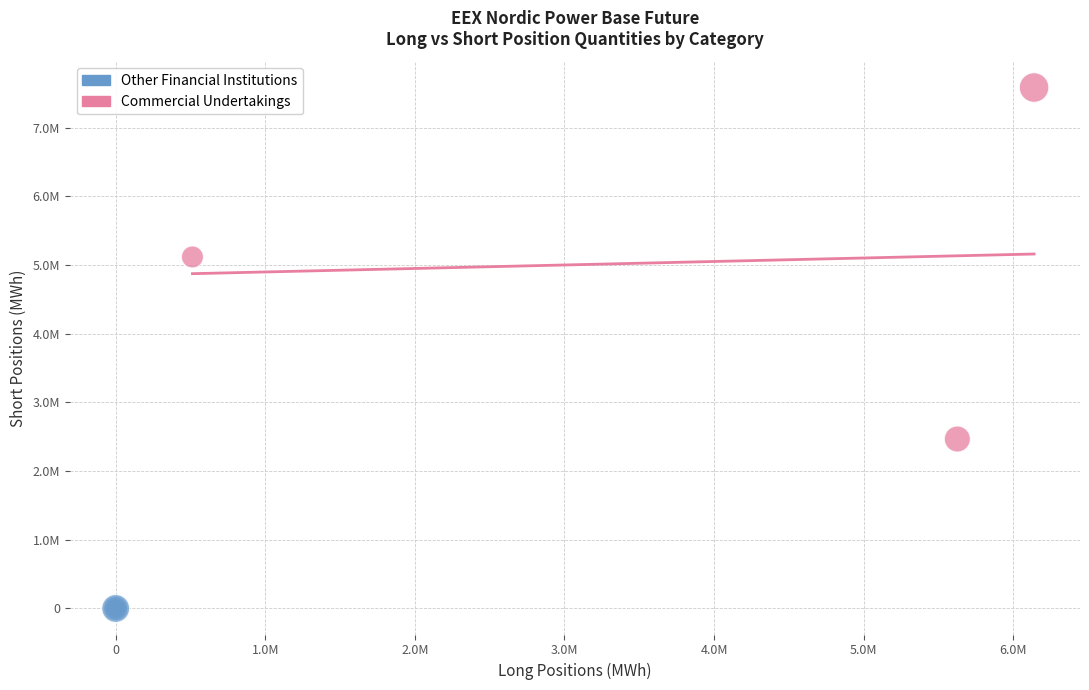

What are all the series names shown in the legend?

Other Financial Institutions, Commercial Undertakings